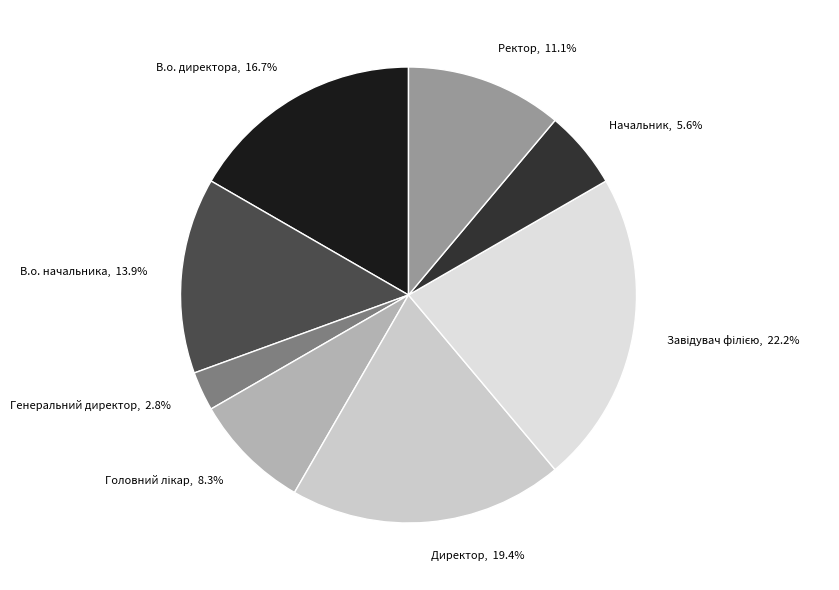

Is there any slice that represents more than half of the pie?

No